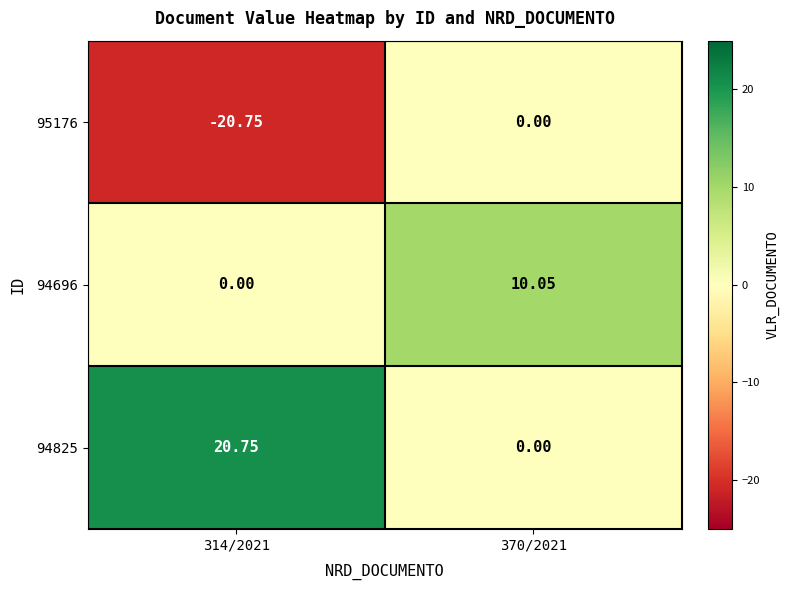

What is the total value across all series at 370/2021?

10.1